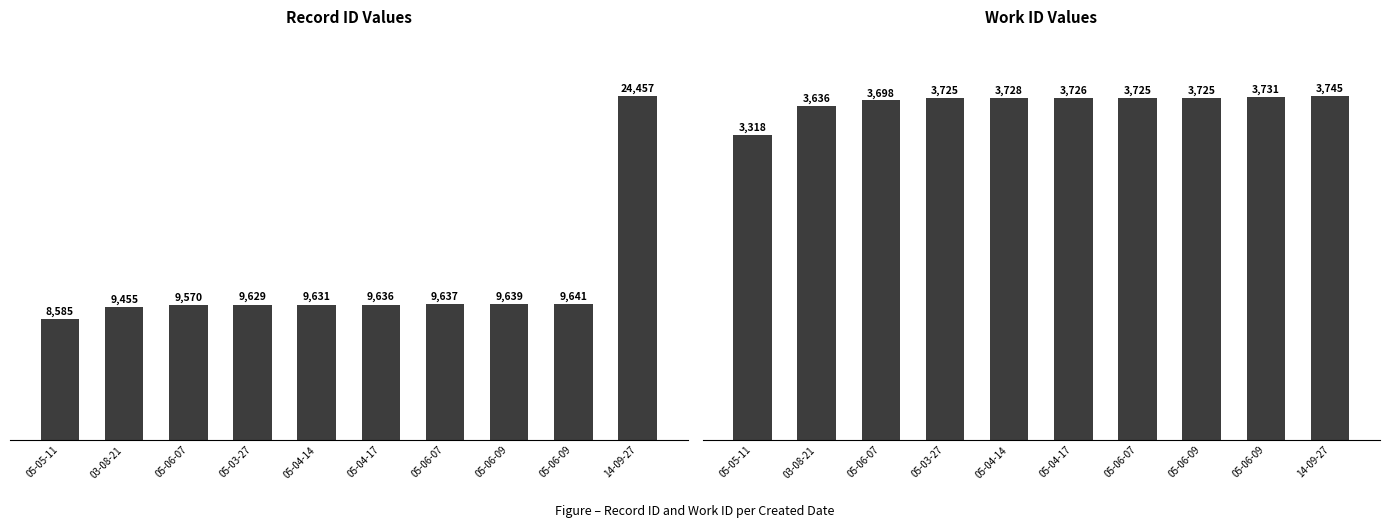

What is the difference between the maximum and minimum values in the work_id series?

427